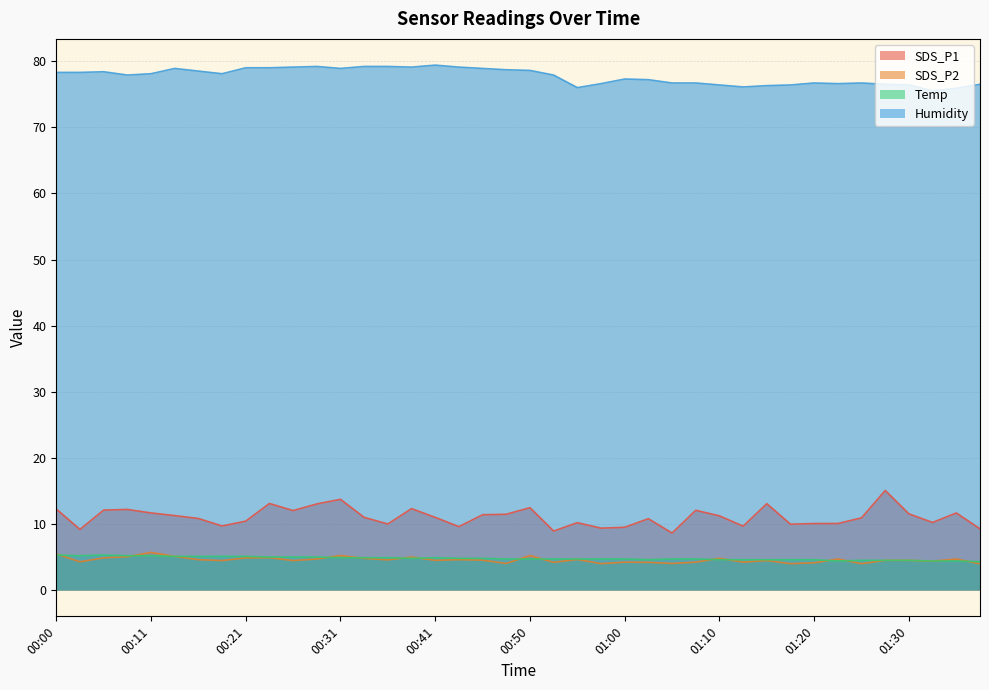

What is the approximate value of Temp at 01:37?

4.3